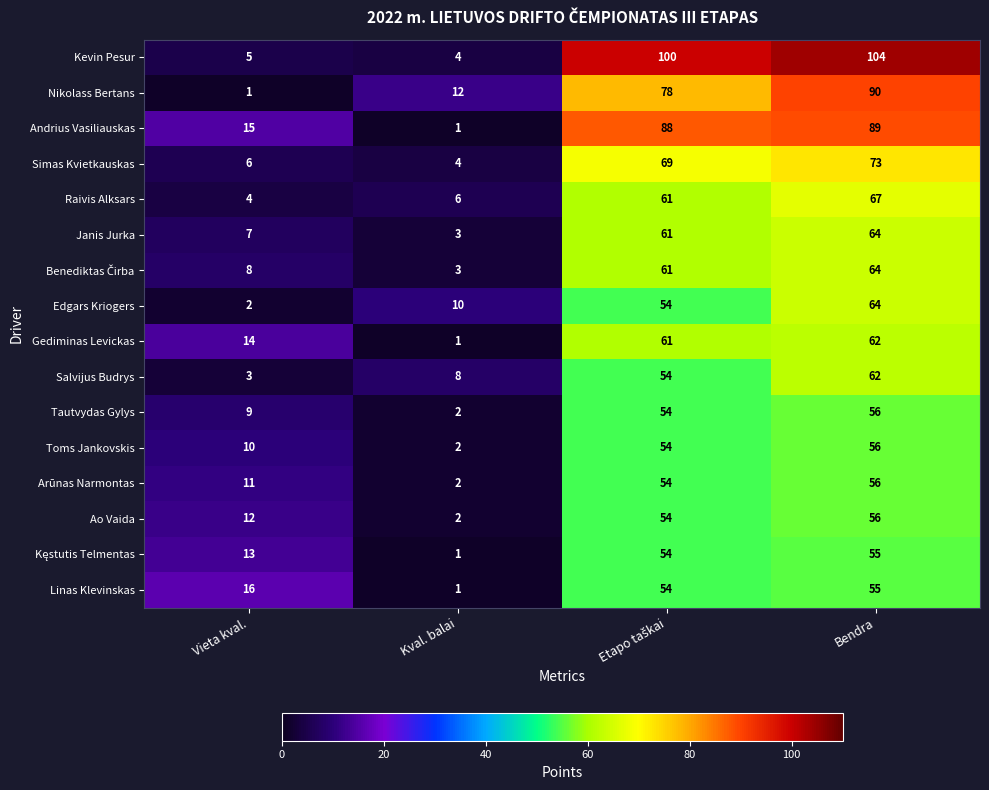

What is the average value of the Ao Vaida series?

31